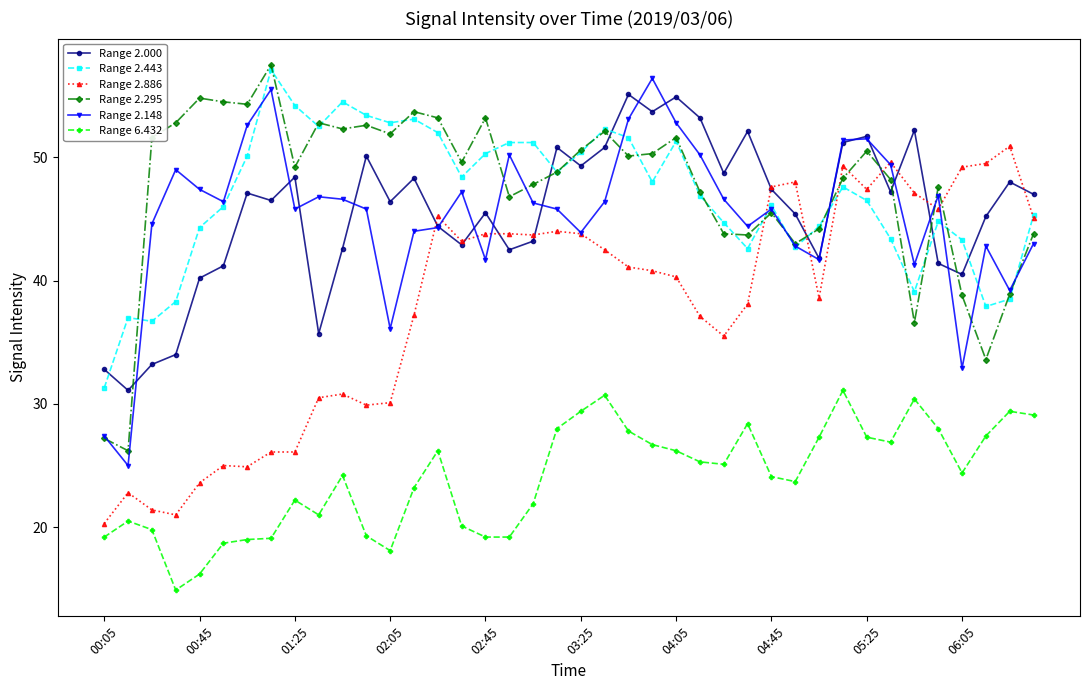

How many lines are shown in the chart?

6